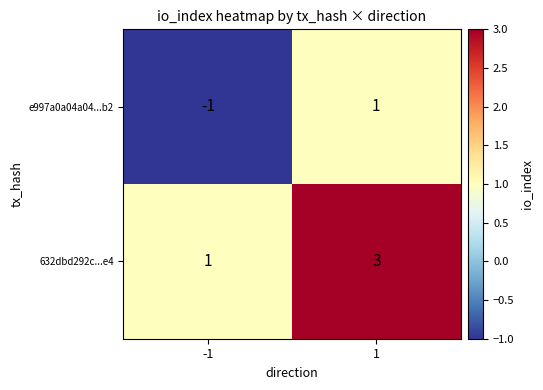

Is it true that 632dbd292c...e4 equals 3 at 1?

True